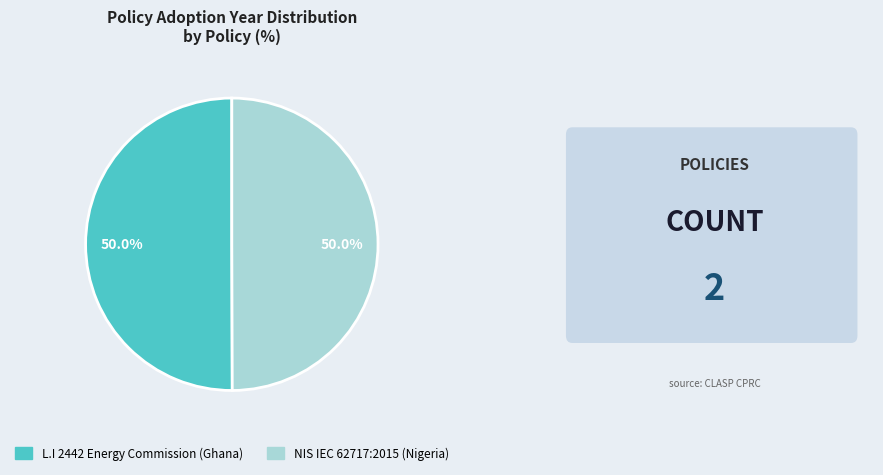

How many segments does this pie chart have?

2